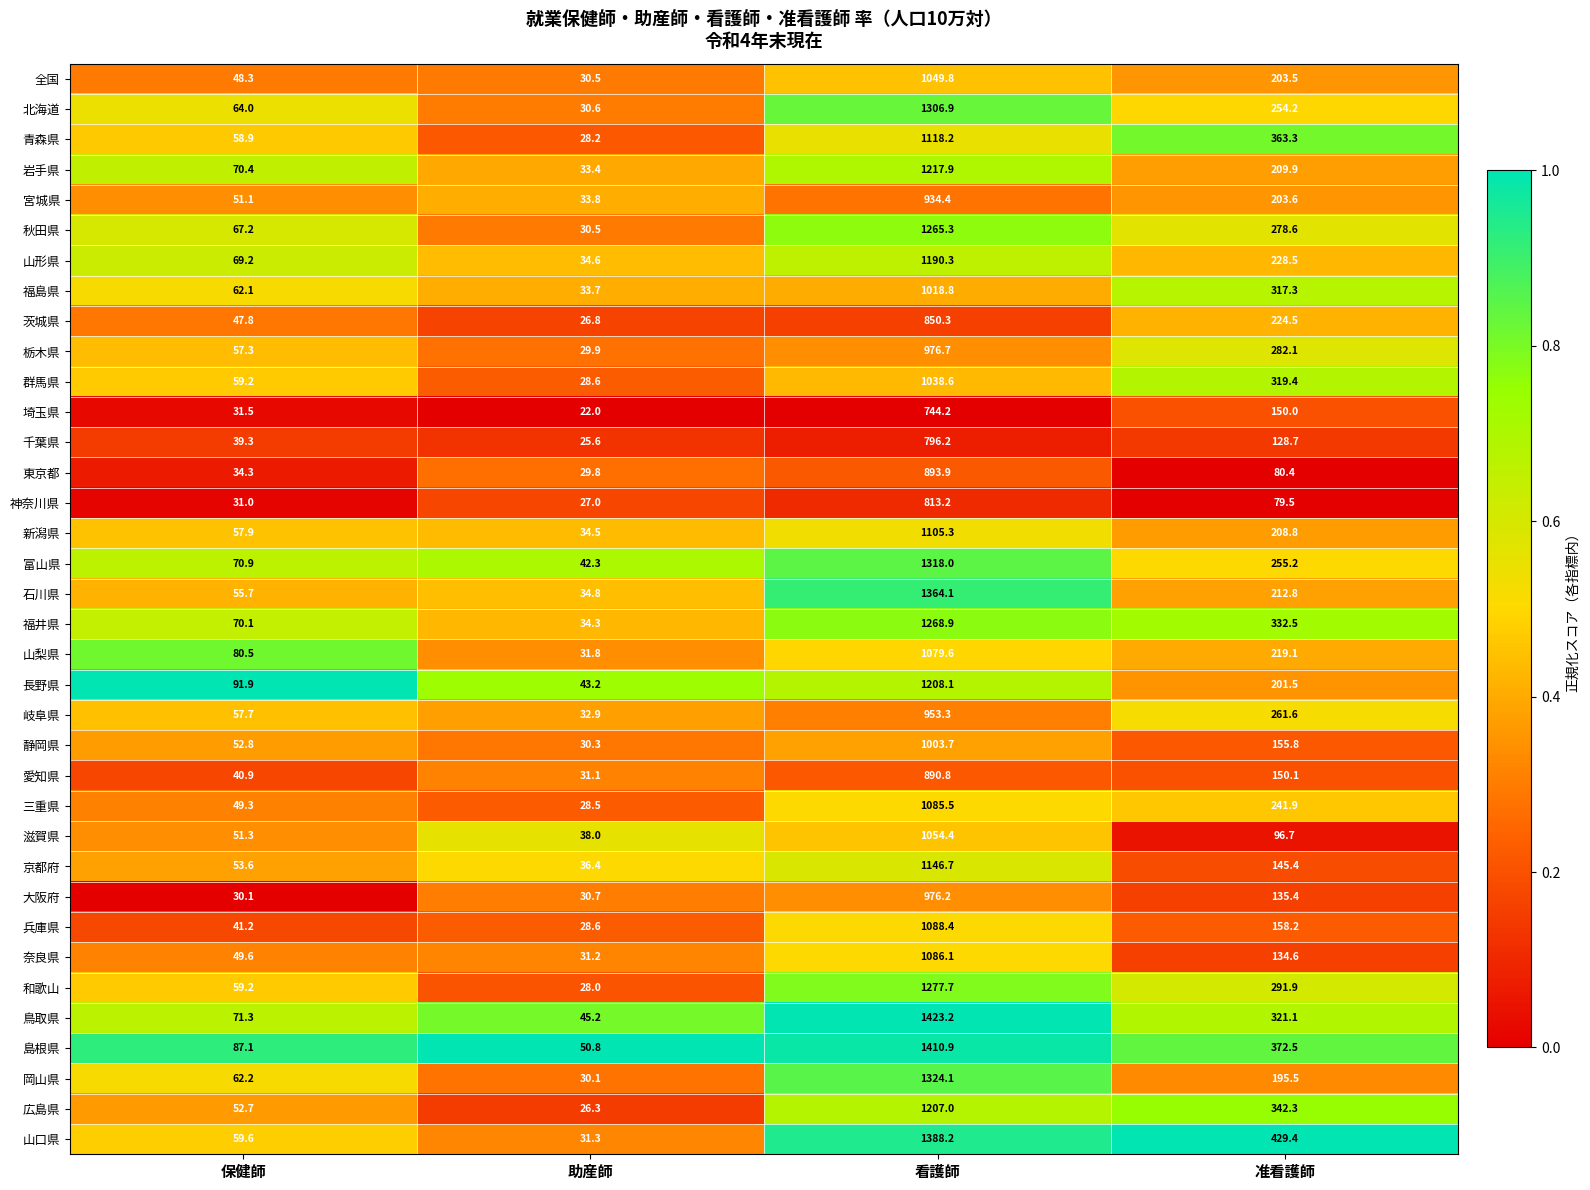

Which series has the largest total across all categories?

島根県